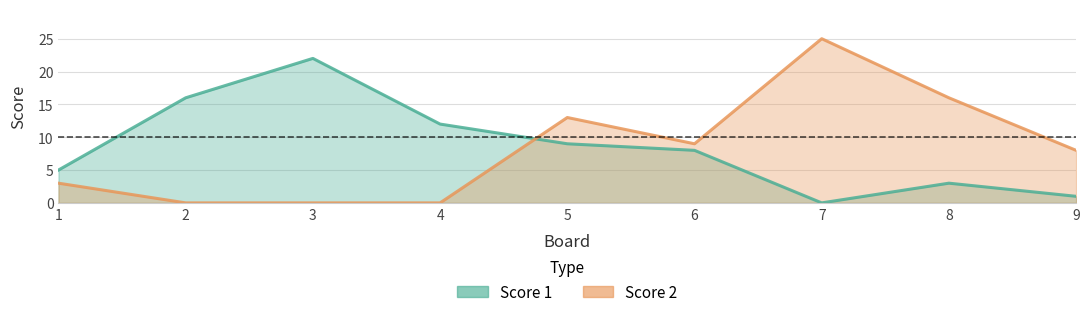

At 6, list the series in order from smallest to largest.

Score 1, Score 2